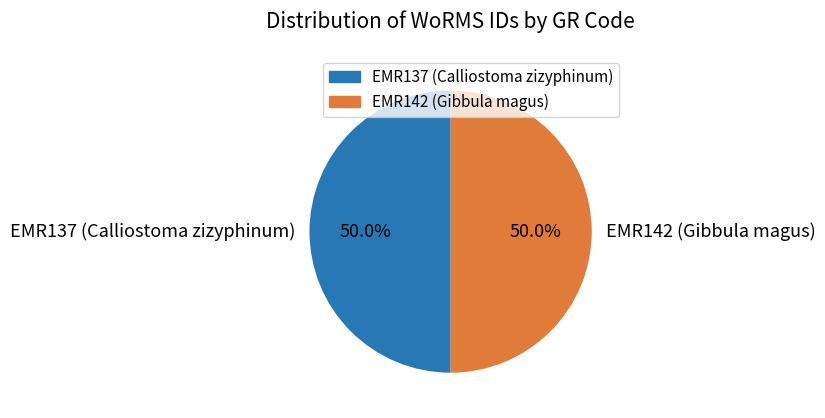

How much of the chart is everything except EMR137 (Calliostoma zizyphinum)?

50.0%